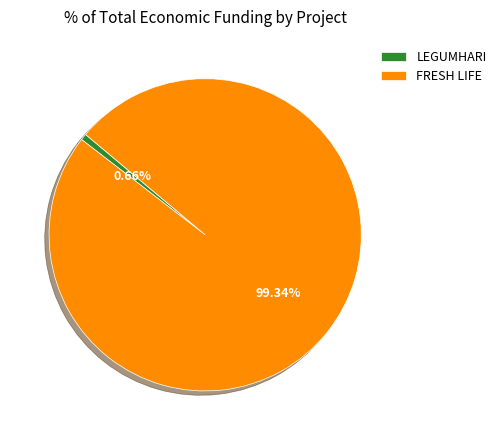

Which category has the biggest portion of the pie?

FRESH LIFE